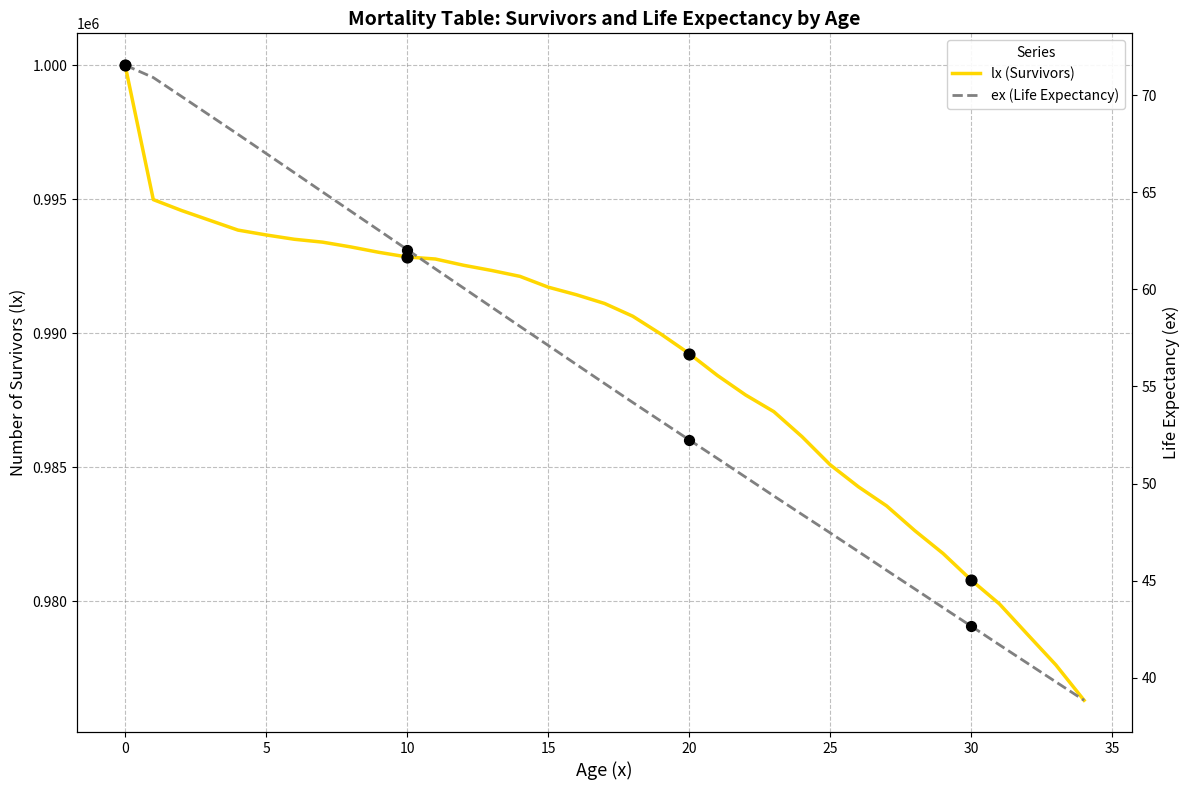

Which series has the largest Y range (max minus min)?

lx (Survivors)